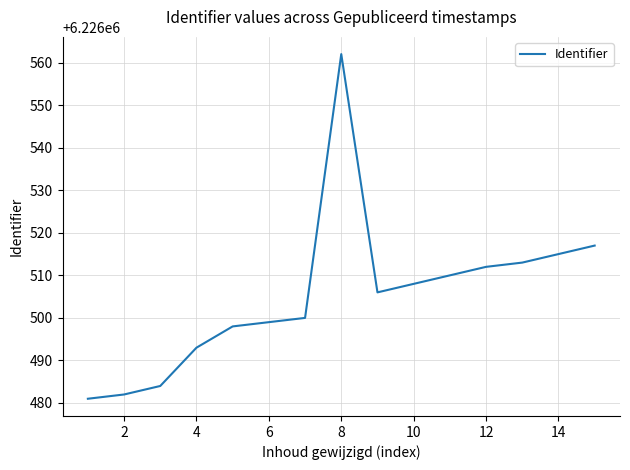

What is the smallest value displayed?

6226481